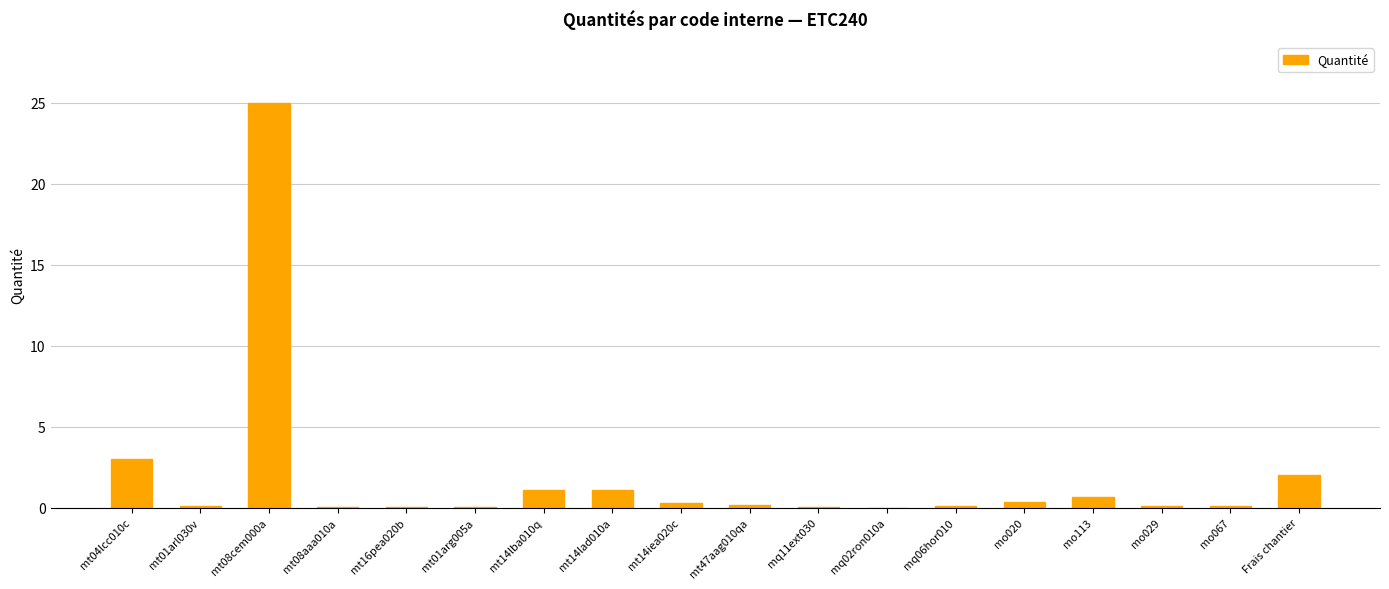

How many series are shown in this chart?

1